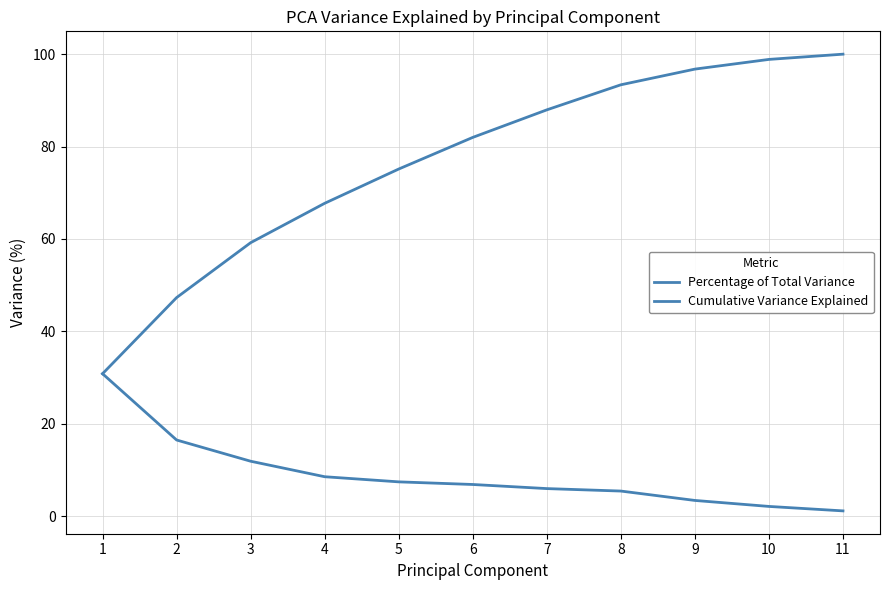

True or false: Percentage of Total Variance and Cumulative Variance Explained intersect in this chart.

False